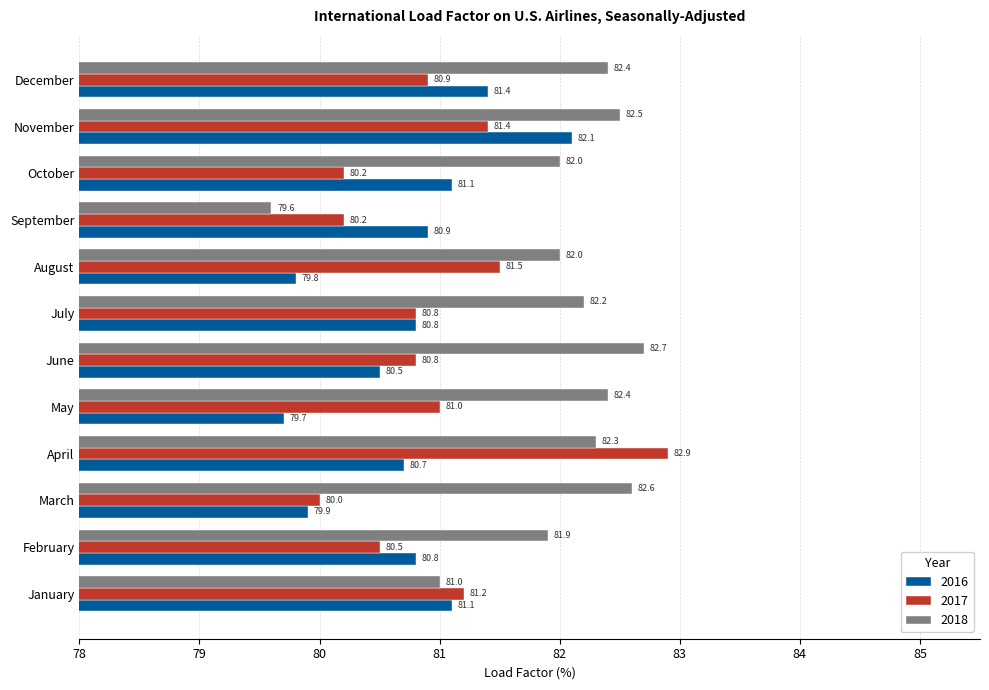

Is it true that 2018 equals 111.0 at September?

False